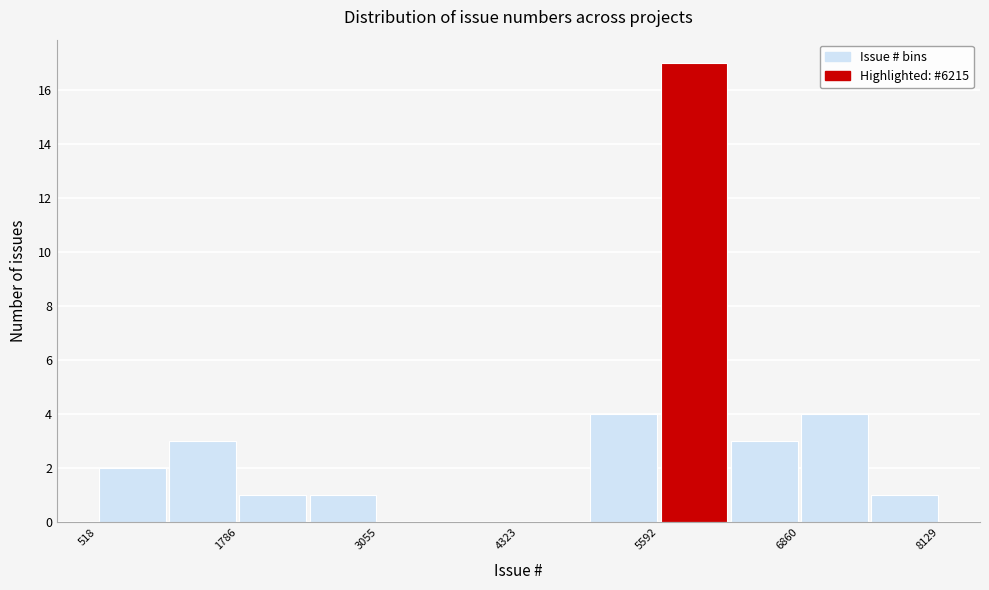

Read against the x-axis, roughly where is the centre of the tallest bar?

6000